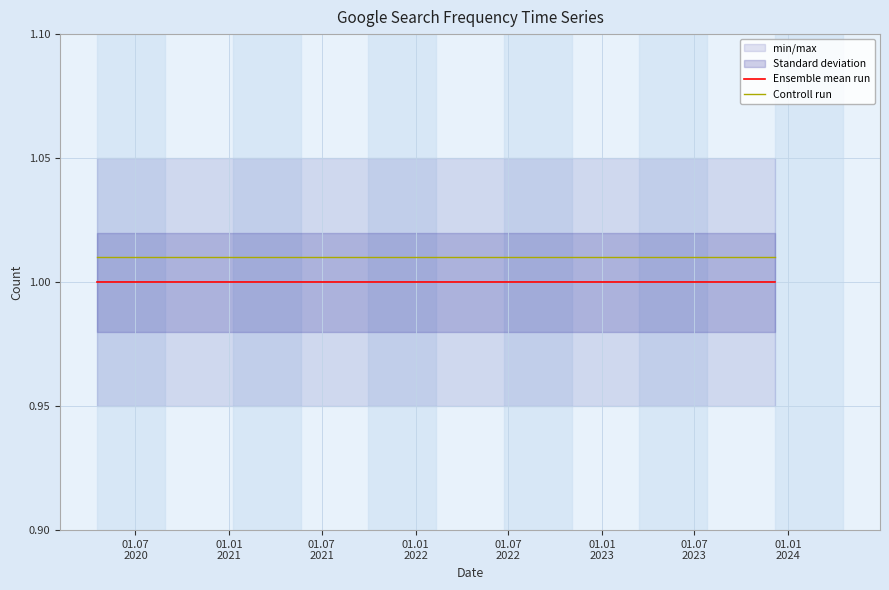

True or false: Controll run and Ensemble mean run intersect in this chart.

False